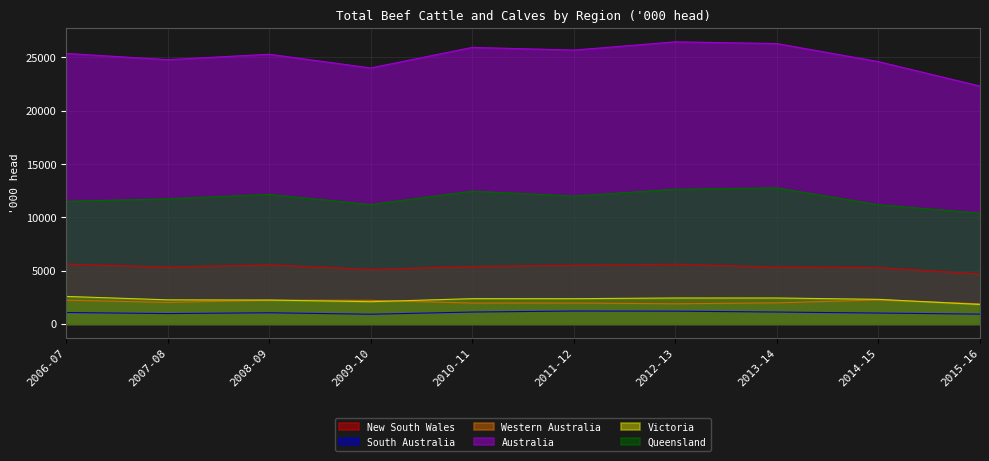

What is the approximate value of Victoria at 2015-16?

1819.1